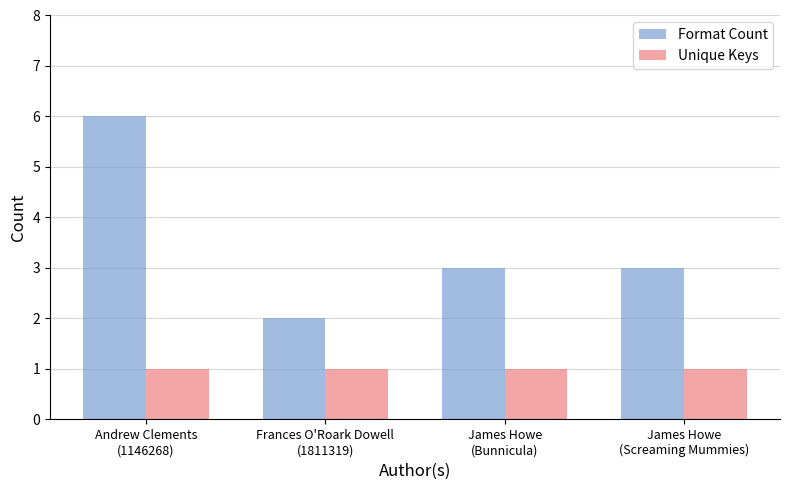

Which series has the largest range (max minus min)?

Format Count